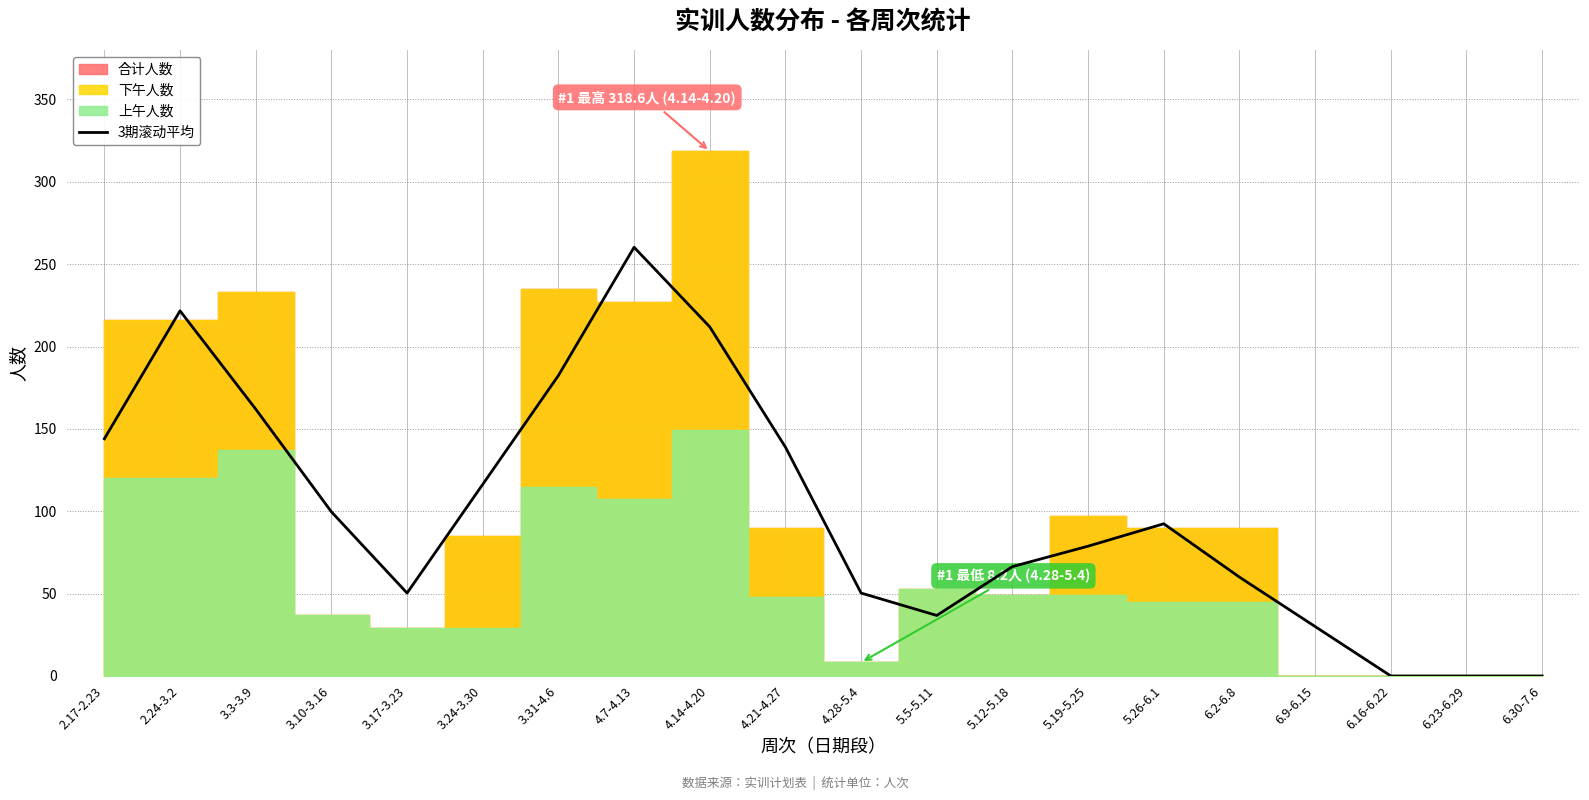

The value of 3期滚动平均 at 3.24-3.30 is 50.8. True or false?

False